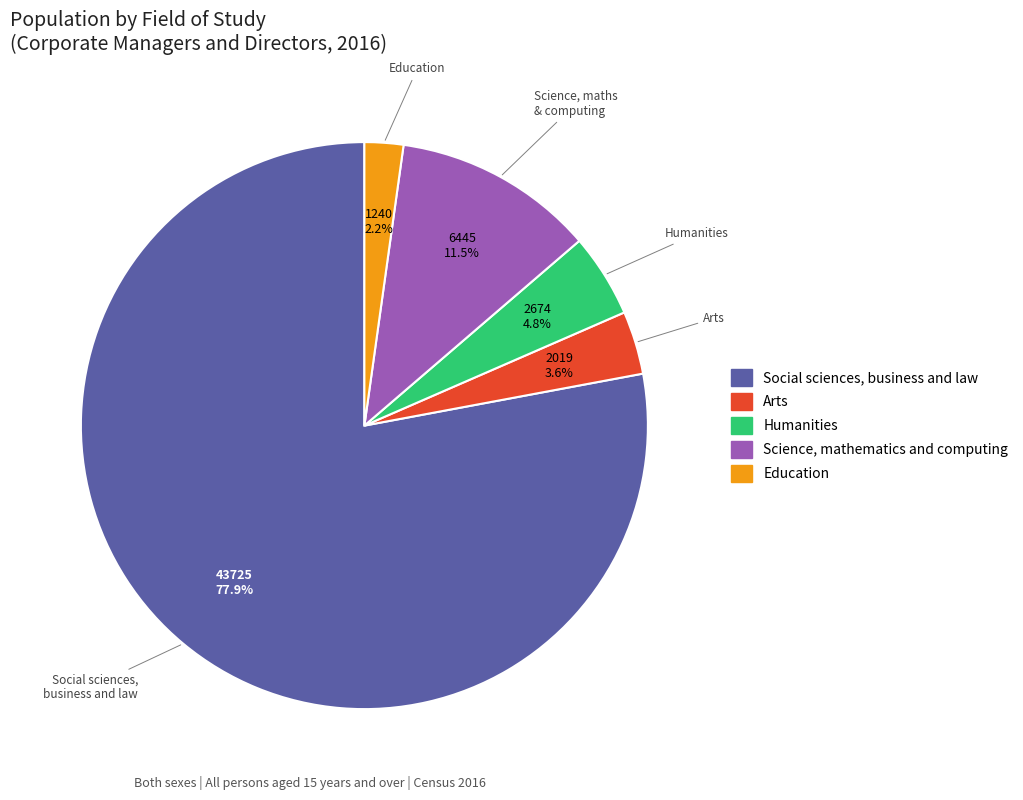

Is there any slice that represents more than half of the pie?

Yes